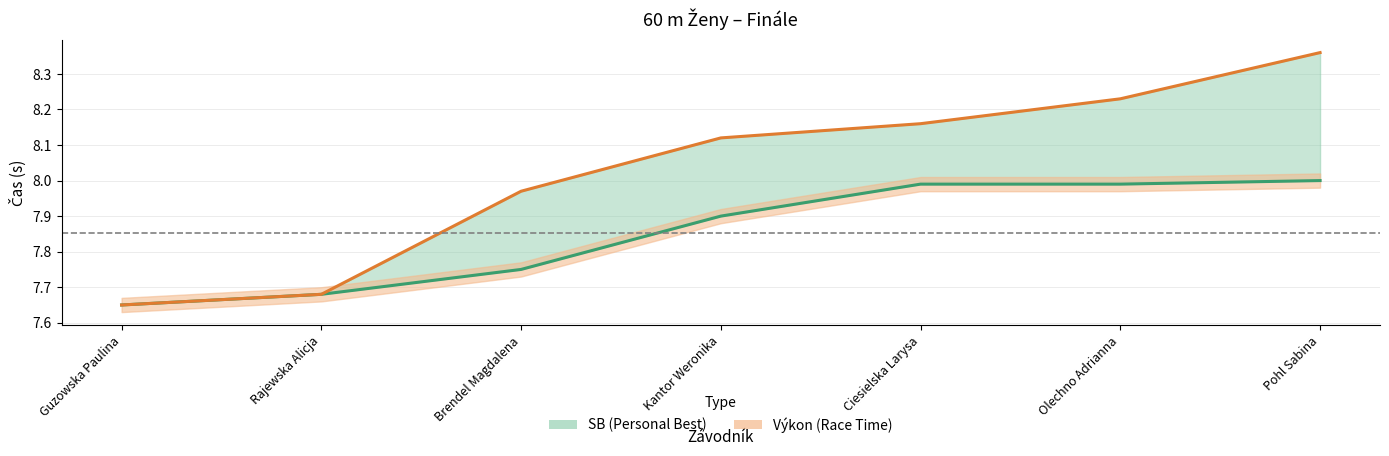

Where is SB nearest to the value 7?

Guzowska Paulina